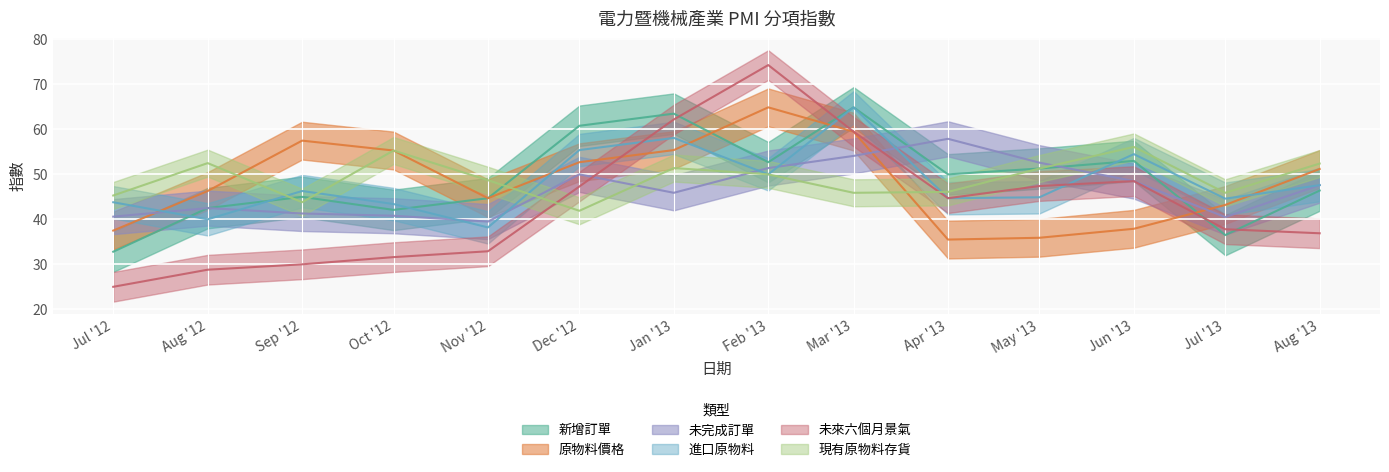

Is this an area chart (filled region under the line)?

No